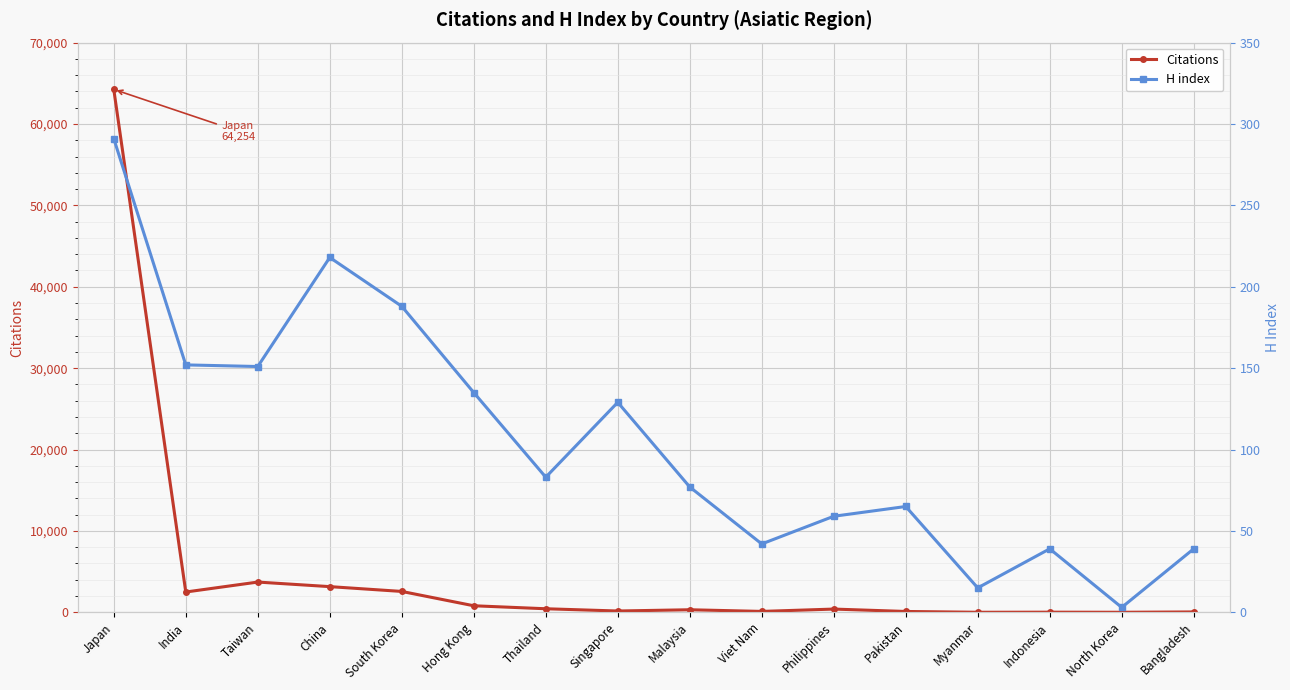

The Citations series shows 4459 at India. True or false?

False